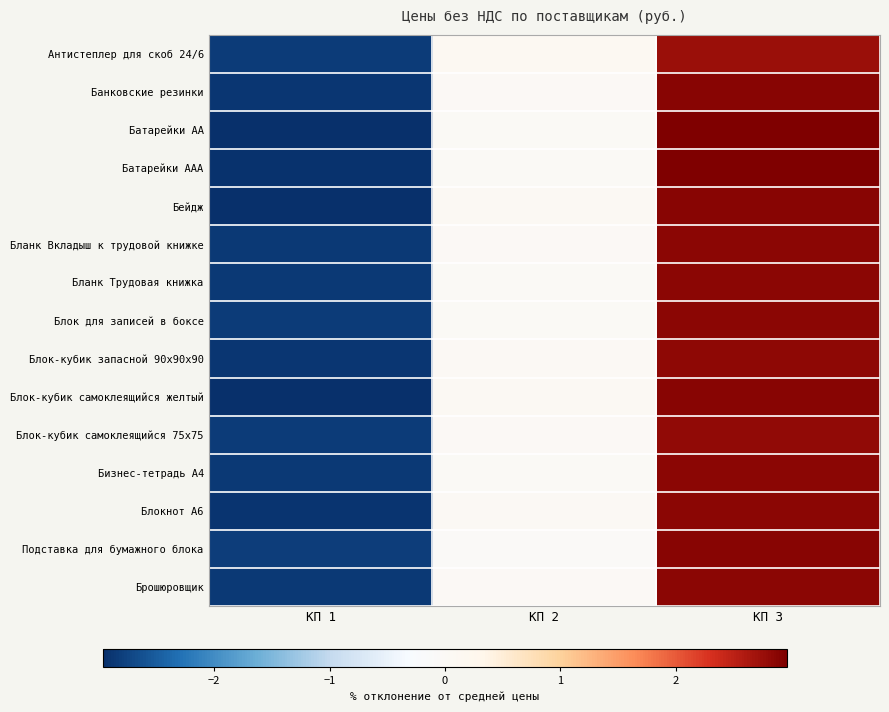

Reading right to left, transcribe all the data shown in this chart.

Антистеплер для скоб 24/6: КП 3=2.7	КП 2=0.1	КП 1=-2.8
Банковские резинки: КП 3=2.9	КП 2=0.0	КП 1=-2.9
Батарейки АА: КП 3=3.0	КП 2=-0.0	КП 1=-2.9
Батарейки ААА: КП 3=3.0	КП 2=-0.0	КП 1=-2.9
Бейдж: КП 3=2.9	КП 2=0.1	КП 1=-2.9
Бланк Вкладыш к трудовой книжке: КП 3=2.9	КП 2=0.0	КП 1=-2.9
Бланк Трудовая книжка: КП 3=2.8	КП 2=-0.0	КП 1=-2.8
Блок для записей в боксе: КП 3=2.8	КП 2=-0.0	КП 1=-2.8
Блок-кубик запасной 90х90х90: КП 3=2.8	КП 2=0.0	КП 1=-2.9
Блок-кубик самоклеящийся желтый: КП 3=2.9	КП 2=0.1	КП 1=-3.0
Блок-кубик самоклеящийся 75х75: КП 3=2.8	КП 2=0.0	КП 1=-2.8
Бизнес-тетрадь А4: КП 3=2.8	КП 2=-0.0	КП 1=-2.8
Блокнот А6: КП 3=2.9	КП 2=0.0	КП 1=-2.9
Подставка для бумажного блока: КП 3=2.9	КП 2=-0.1	КП 1=-2.8
Брошюровщик: КП 3=2.9	КП 2=0.0	КП 1=-2.9